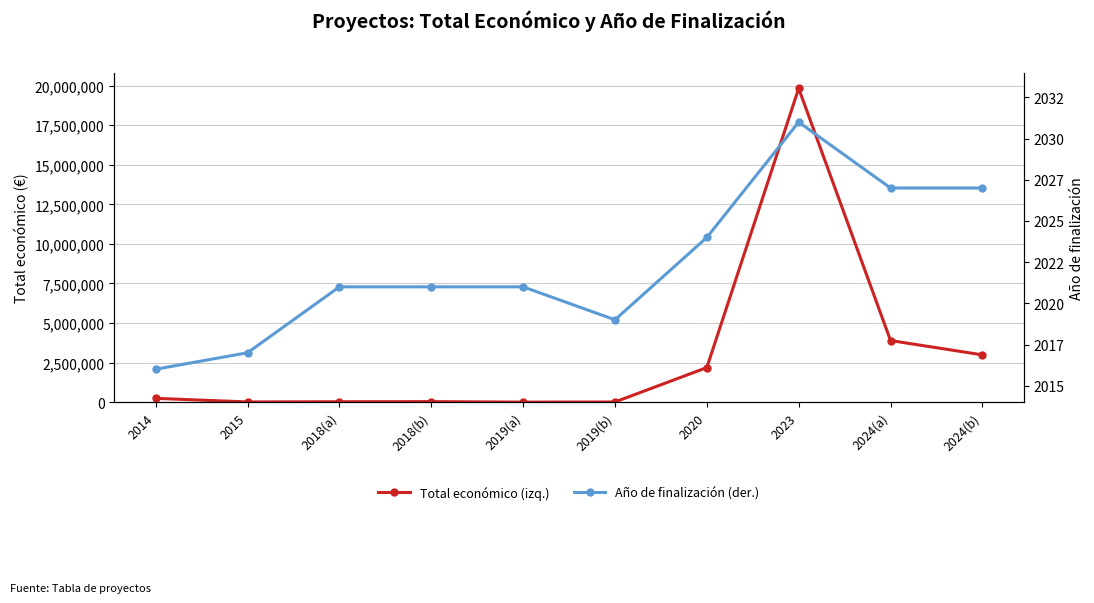

True or false: Año de finalización (der.) and Total económico (izq.) cross at least once.

False